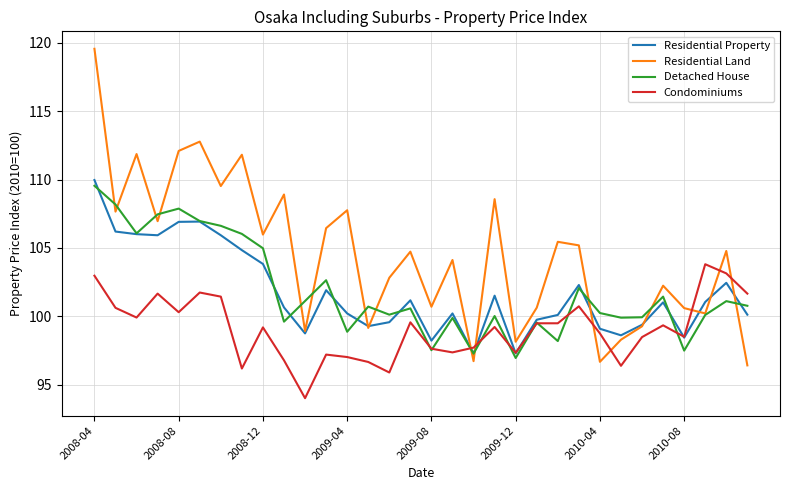

List the series in order of their peak value, highest first.

Residential Land, Residential Property, Detached House, Condominiums